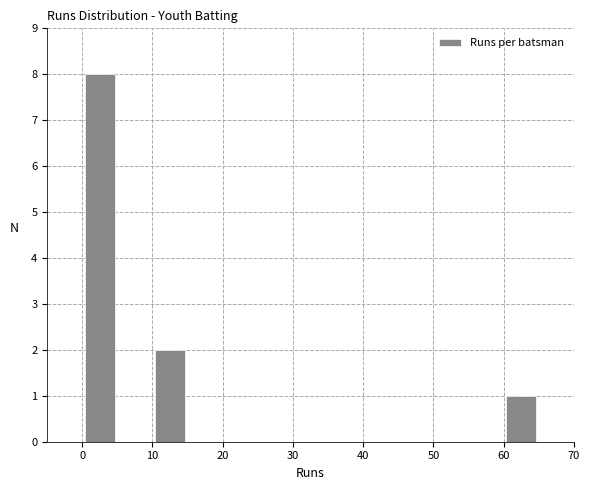

Over which range of the x-axis is the bar tallest?

0 to 5